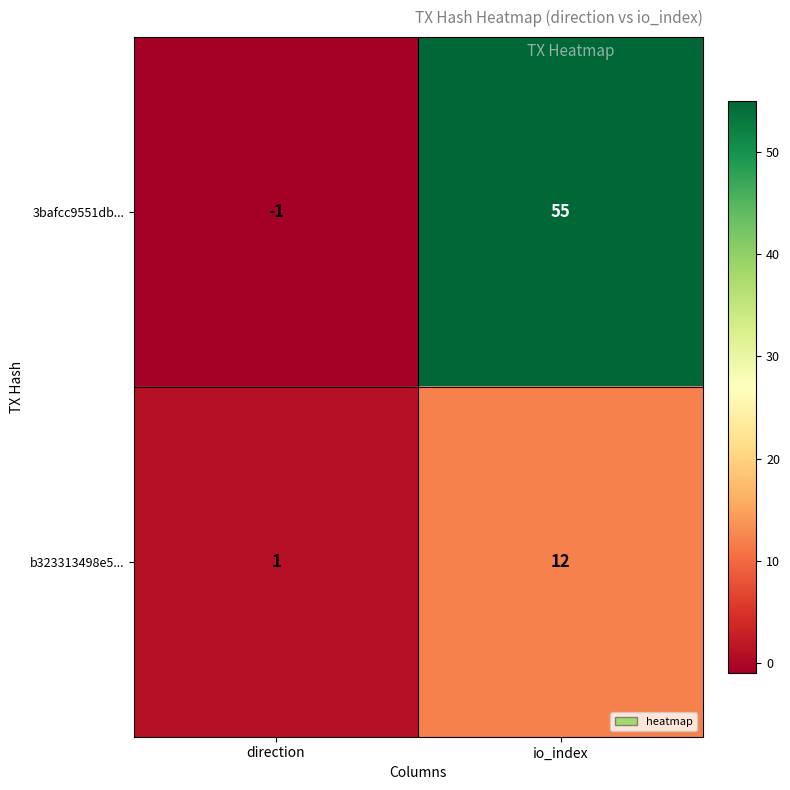

Which series has the largest range (max minus min)?

3bafcc9551db...